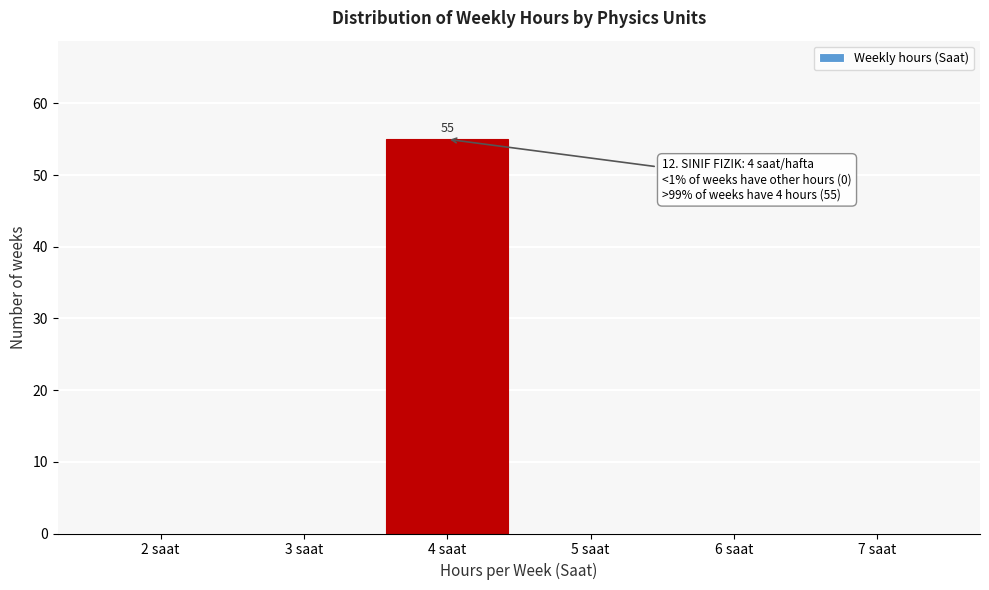

Reading left to right, transcribe all the data shown in this chart.

2 saat=0	3 saat=0	4 saat=55	5 saat=0	6 saat=0	7 saat=0